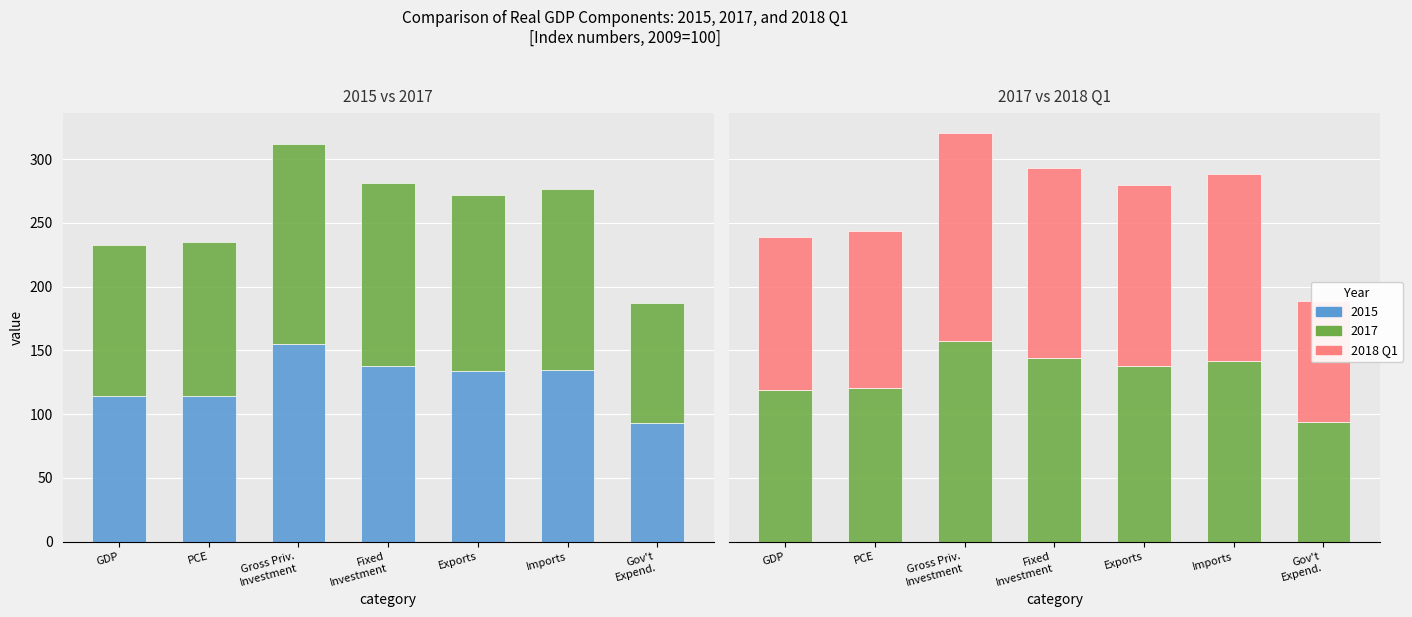

Reading left to right, extract all data points from this chart.

GDP=120.5	PCE=122.5	Gross Priv.
Investment=163.1	Fixed
Investment=149.1	Exports=141.9	Imports=146.4	Gov't
Expend.=94.8